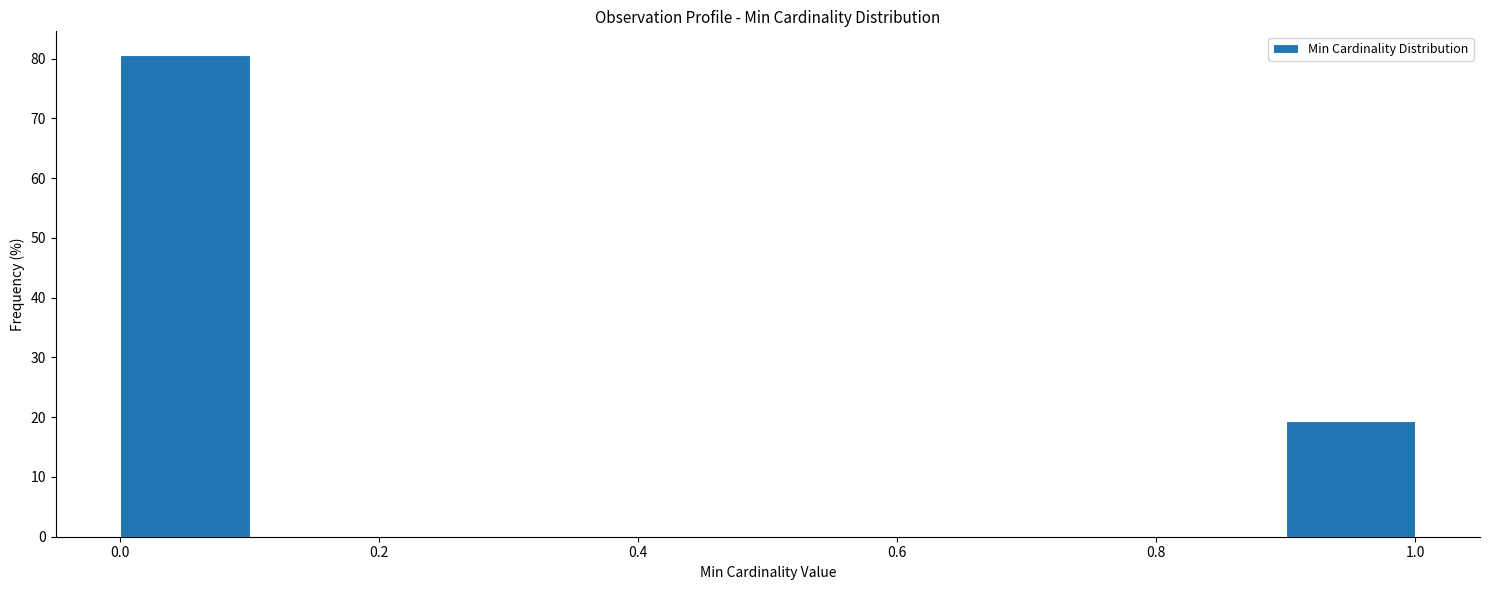

Reading left to right, list every bar in this chart as the range it spans on the x-axis followed by its height. The values are not printed on the chart, so give them approximately, as read against the axis.

0.0 to 0.1: 81
0.1 to 0.2: 0
0.2 to 0.3: 0
0.3 to 0.4: 0
0.4 to 0.5: 0
0.5 to 0.6: 0
0.6 to 0.7: 0
0.7 to 0.8: 0
0.8 to 0.9: 0
0.9 to 1.0: 19